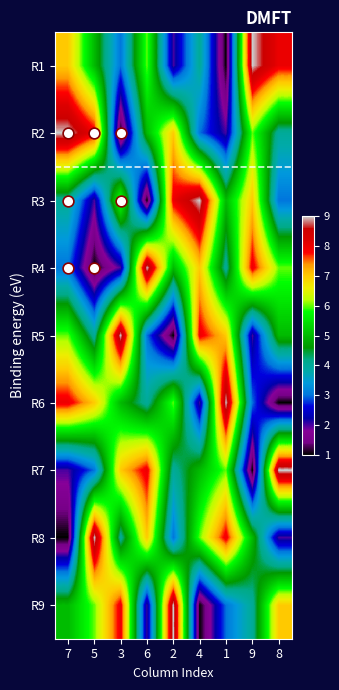

What is the total value across all series at 3?

45